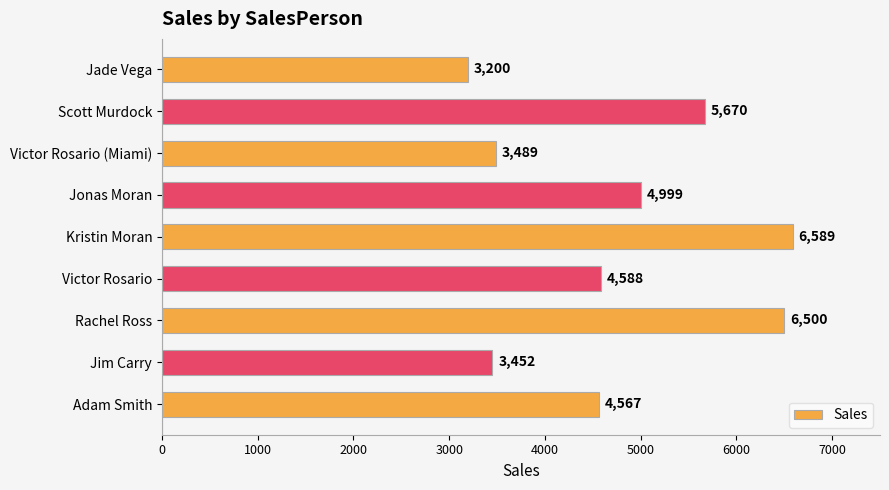

Reading top to bottom, what are all the values shown in this chart?

Jade Vega=3200	Scott Murdock=5670	Victor Rosario (Miami)=3489	Jonas Moran=4999	Kristin Moran=6589	Victor Rosario=4588	Rachel Ross=6500	Jim Carry=3452	Adam Smith=4567